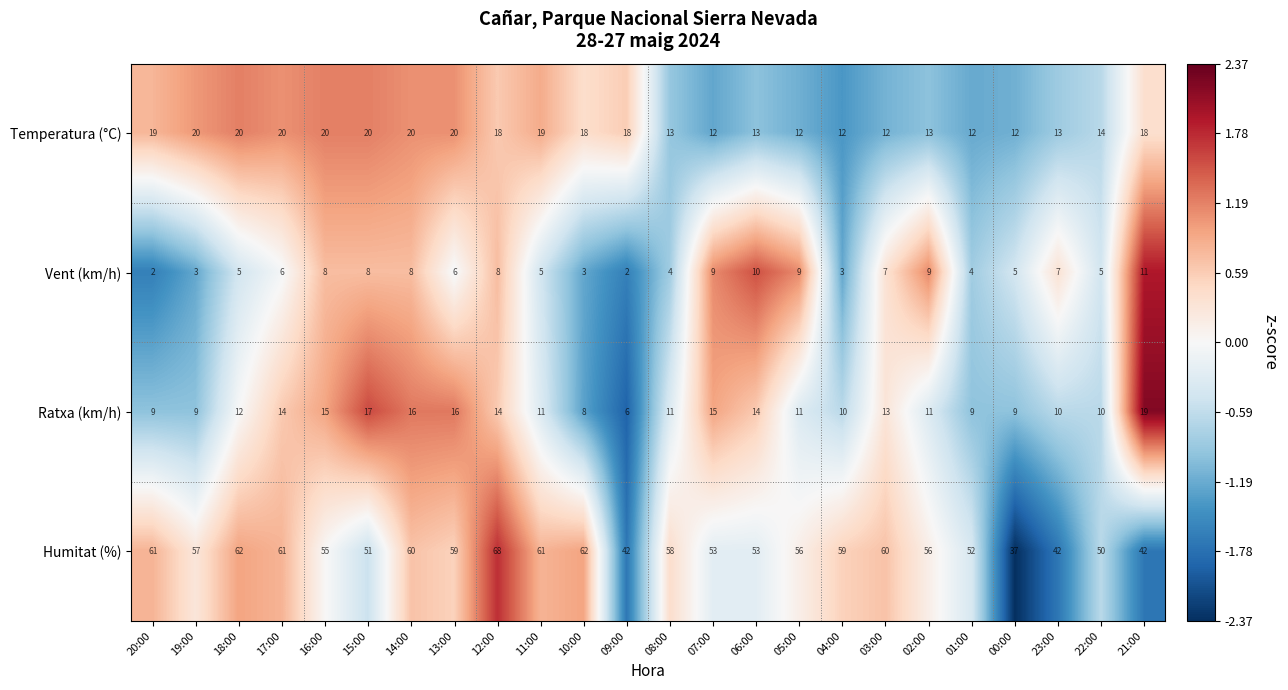

What is the total value across all series at 04:00?

84